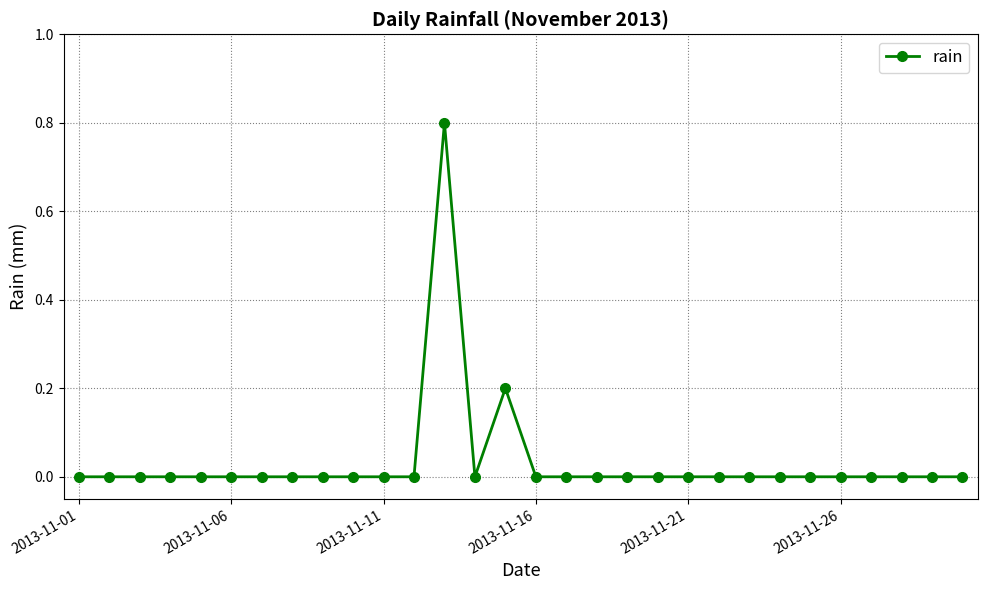

What is the sum of all values?

1.0